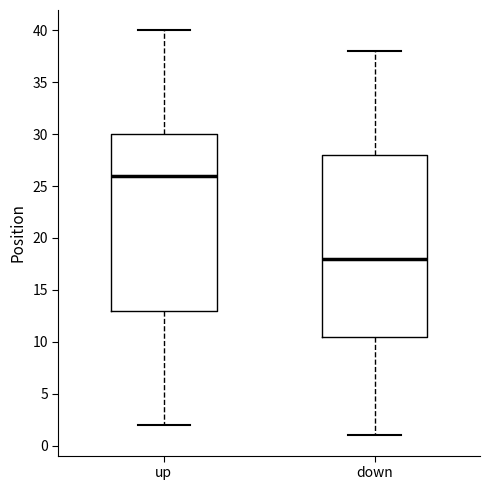

Comparing the boxes themselves (not the whiskers), which one is the tallest?

down